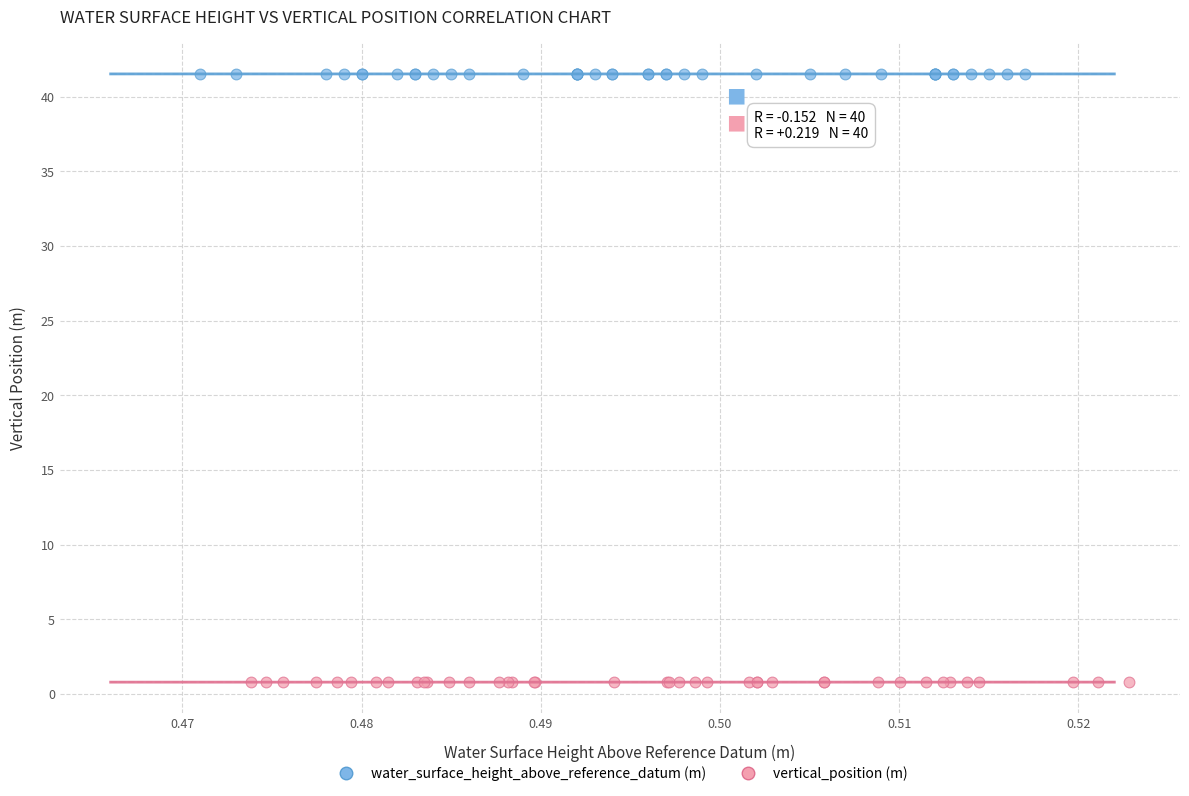

Which series contains the highest Y value?

water_surface_height_above_reference_datum (m)